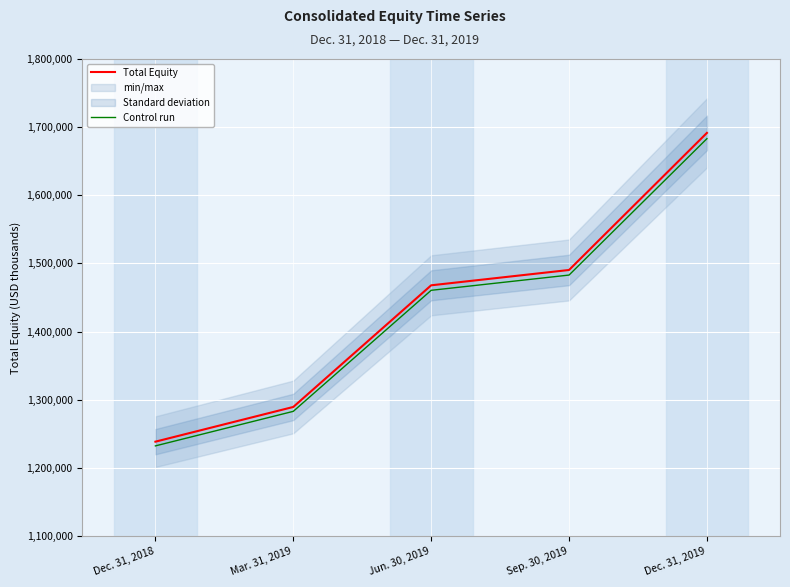

Which category has the lowest value across all series?

Dec. 31, 2018